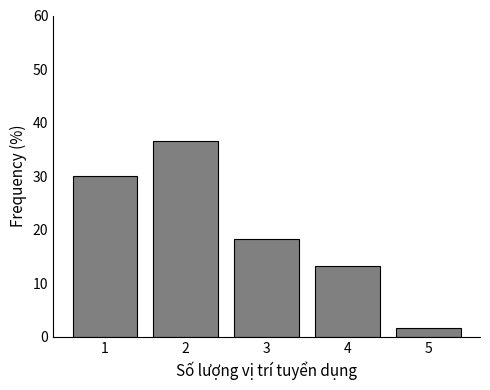

Reading left to right, list every bar in this chart as the range it spans on the x-axis followed by its height. The values are not printed on the chart, so give them approximately, as read against the axis.

0.5 to 1.5: 30
1.5 to 2.5: 37
2.5 to 3.5: 18
3.5 to 4.5: 13
4.5 to 5.5: 2